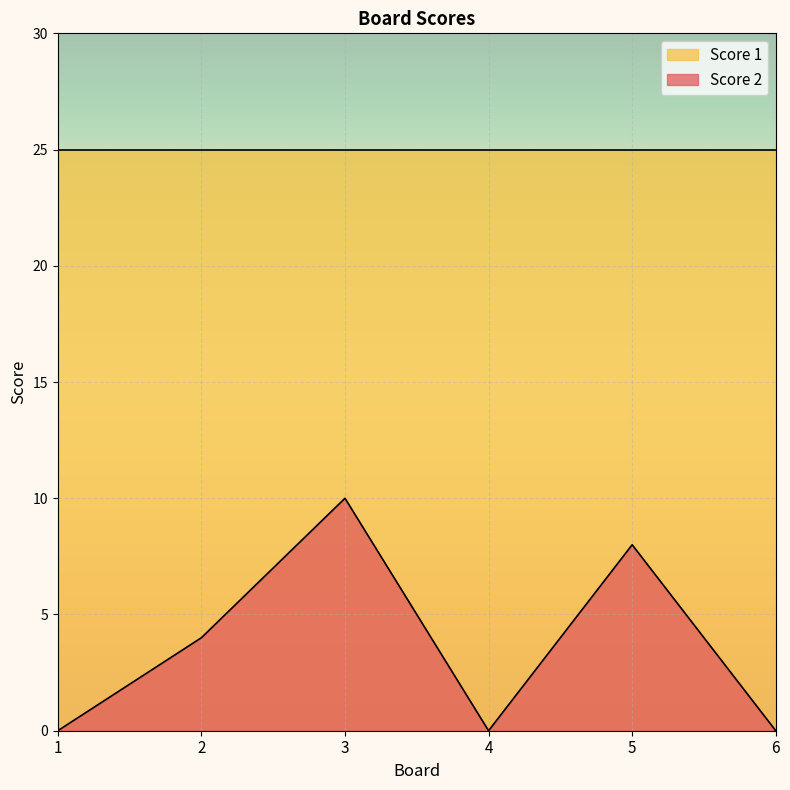

What is the greatest value displayed?

25